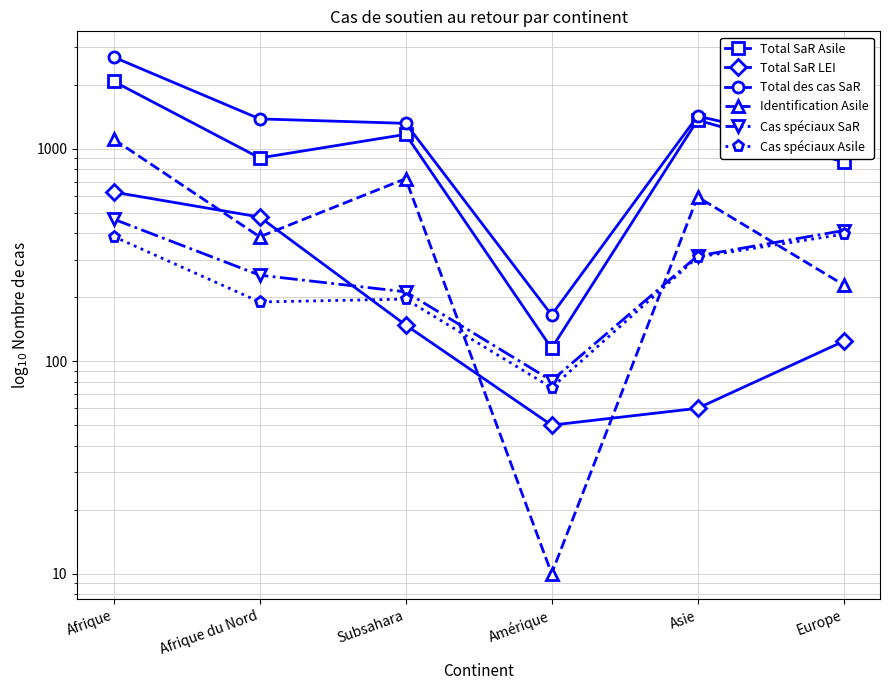

What is the smallest value displayed?

10